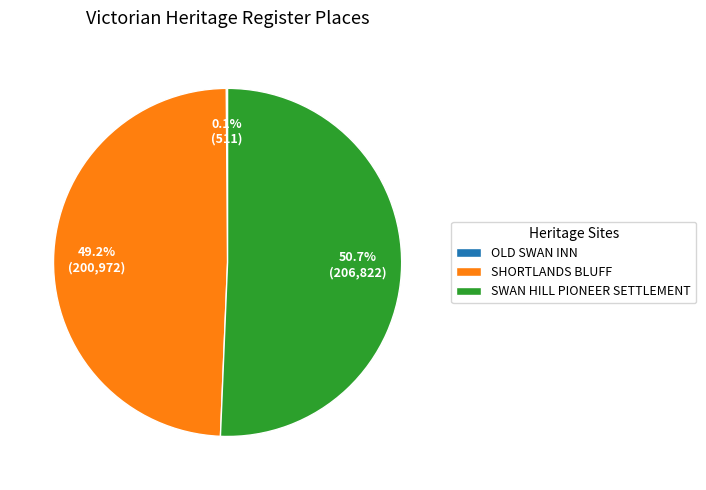

Is it true that SWAN HILL PIONEER SETTLEMENT is 51% of the pie?

True